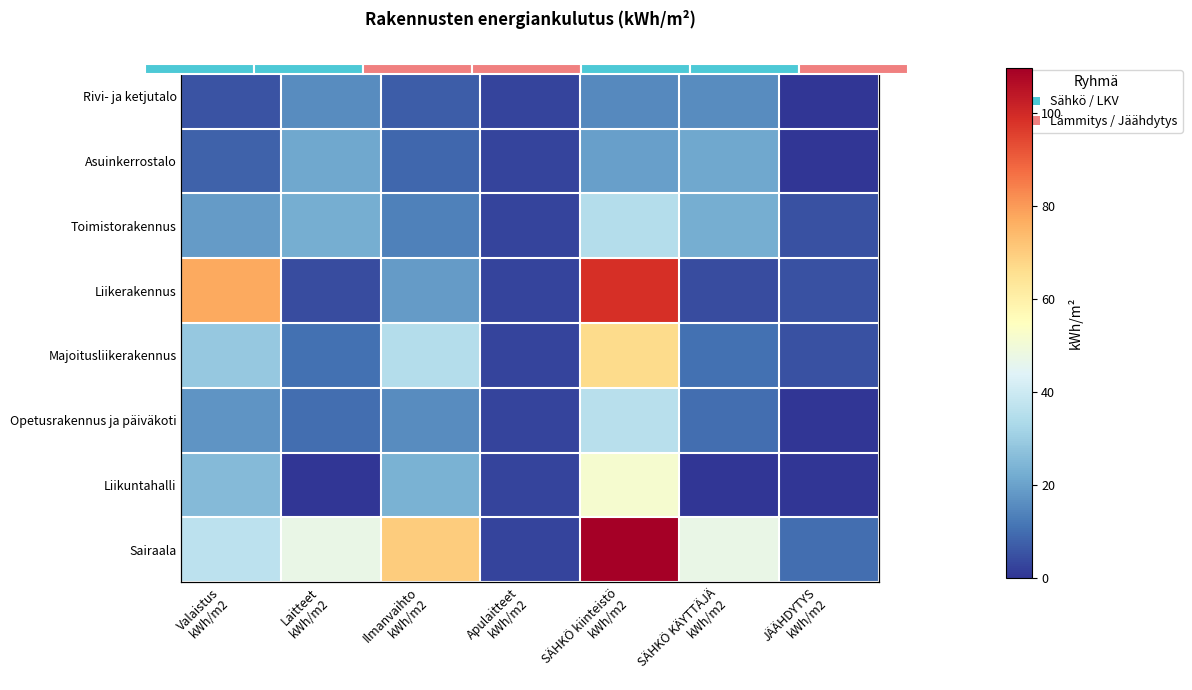

The Sairaala series shows 47.3 at Laitteet kWh/m2. True or false?

True